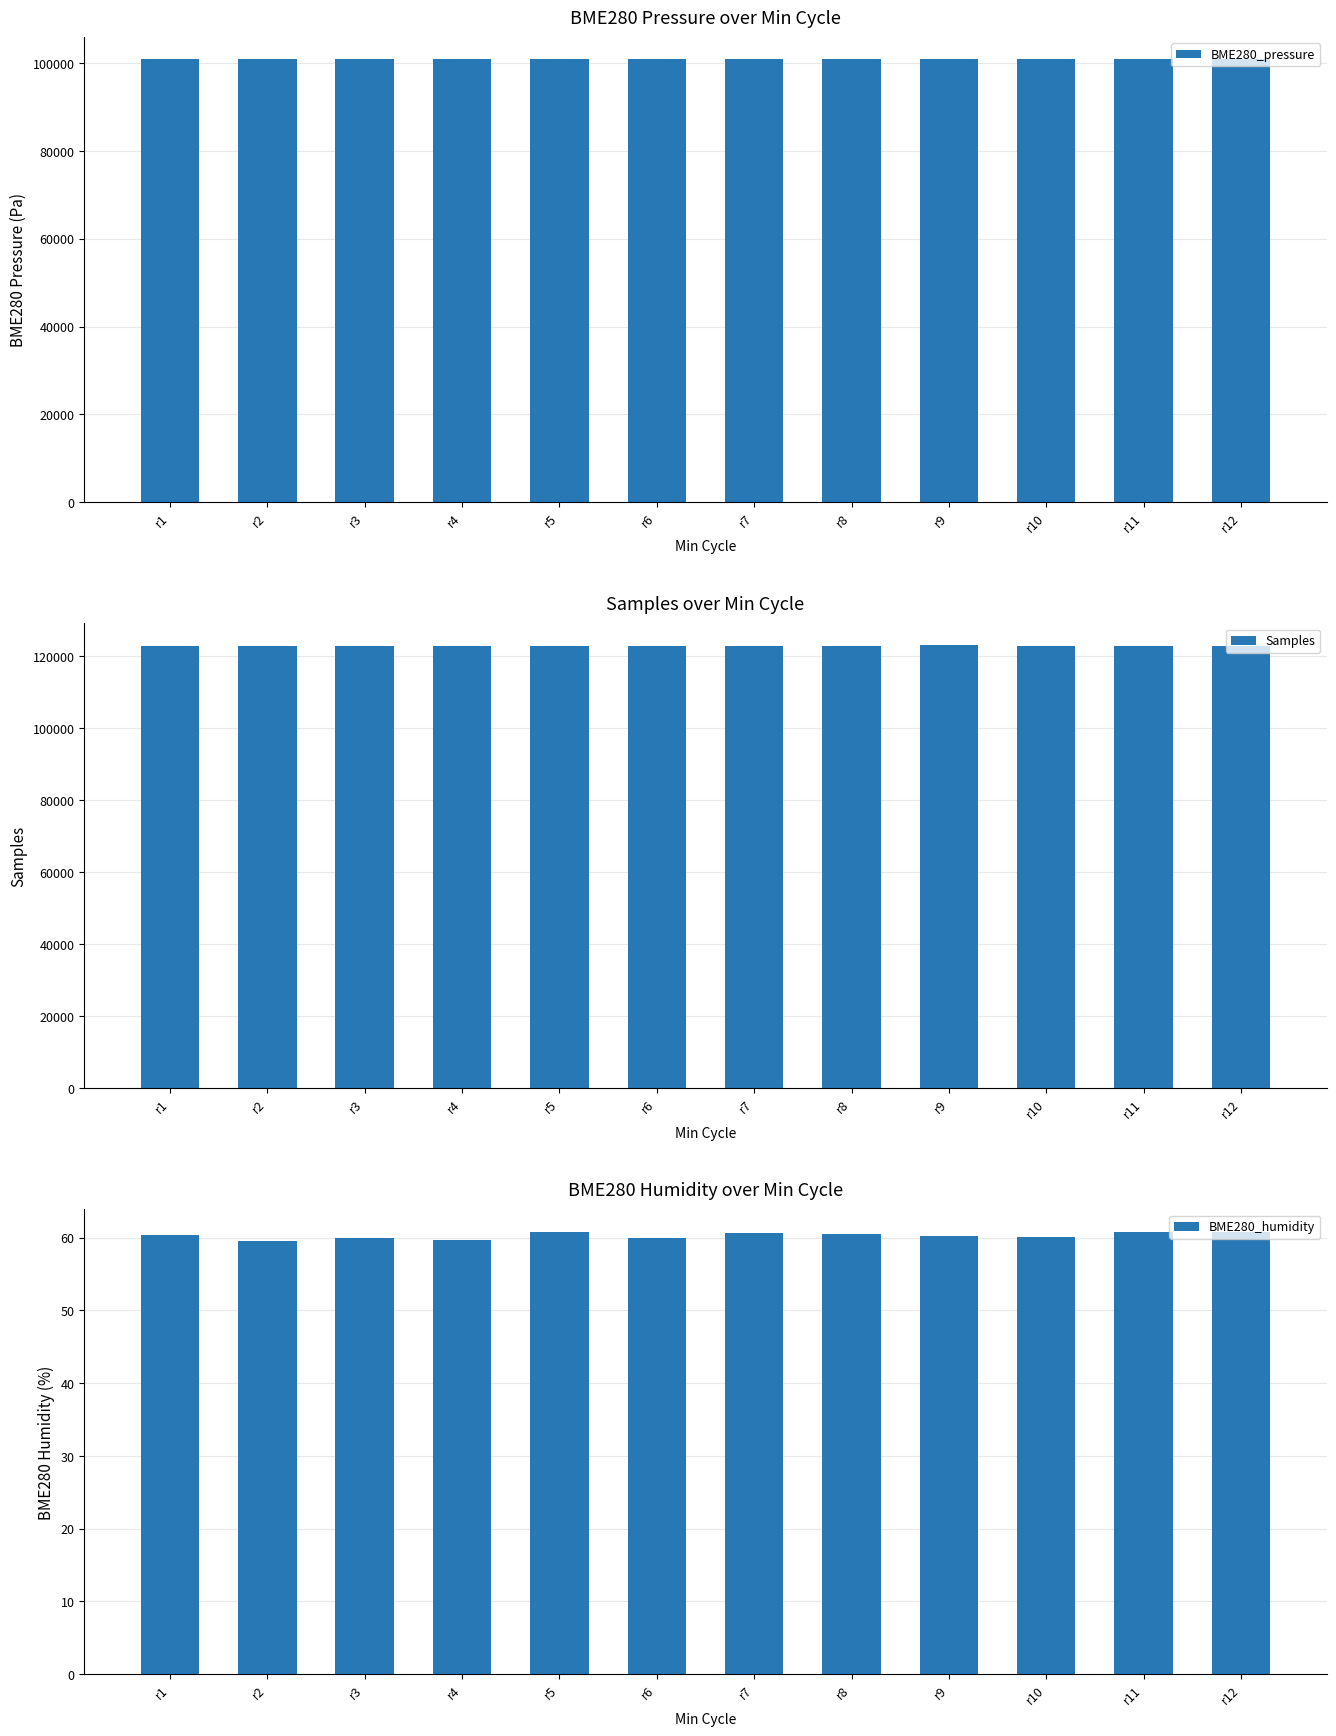

Are the bars grouped side by side (vs. stacked)?

Yes